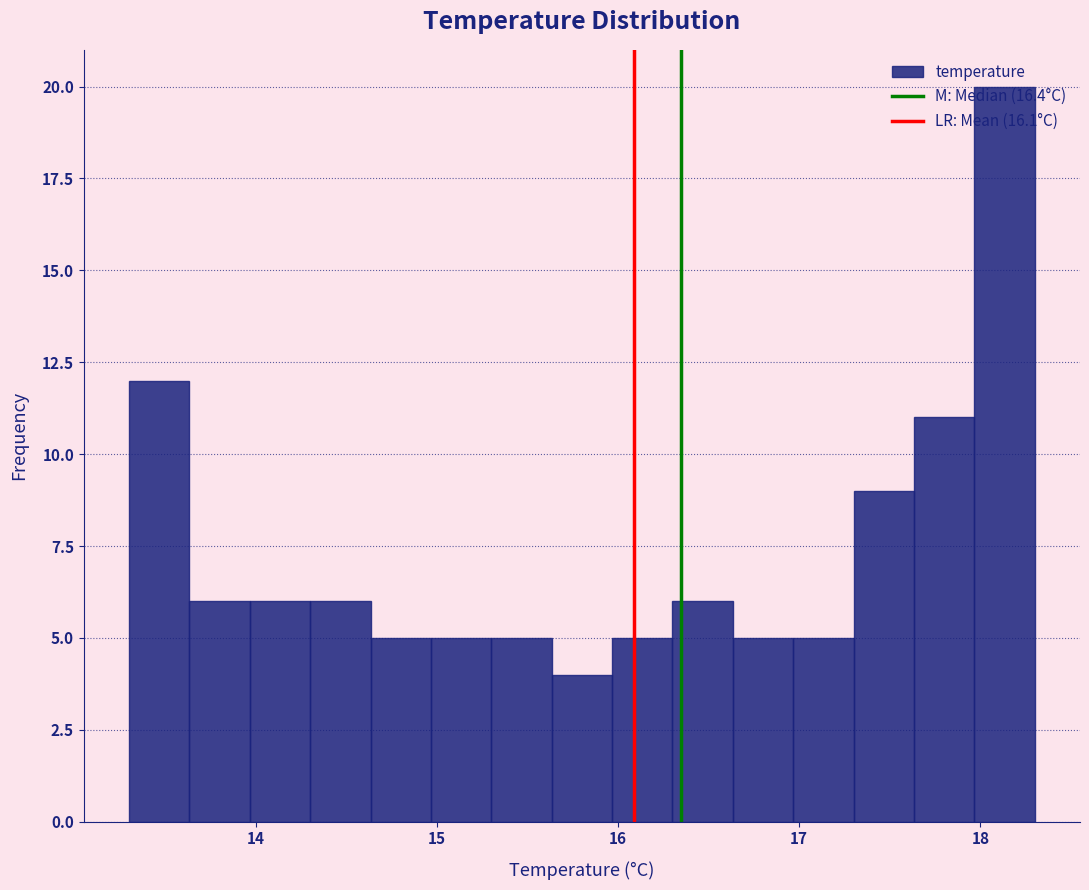

Read against the x-axis, roughly where is the centre of the tallest bar?

18.1